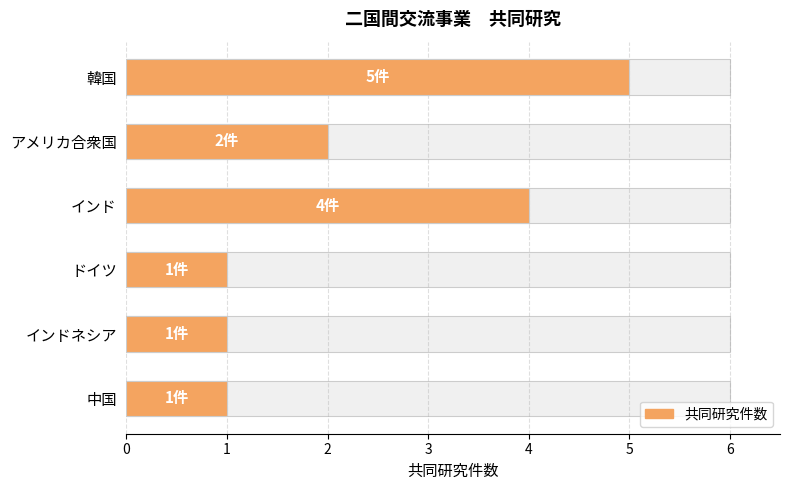

What is the average value?

2